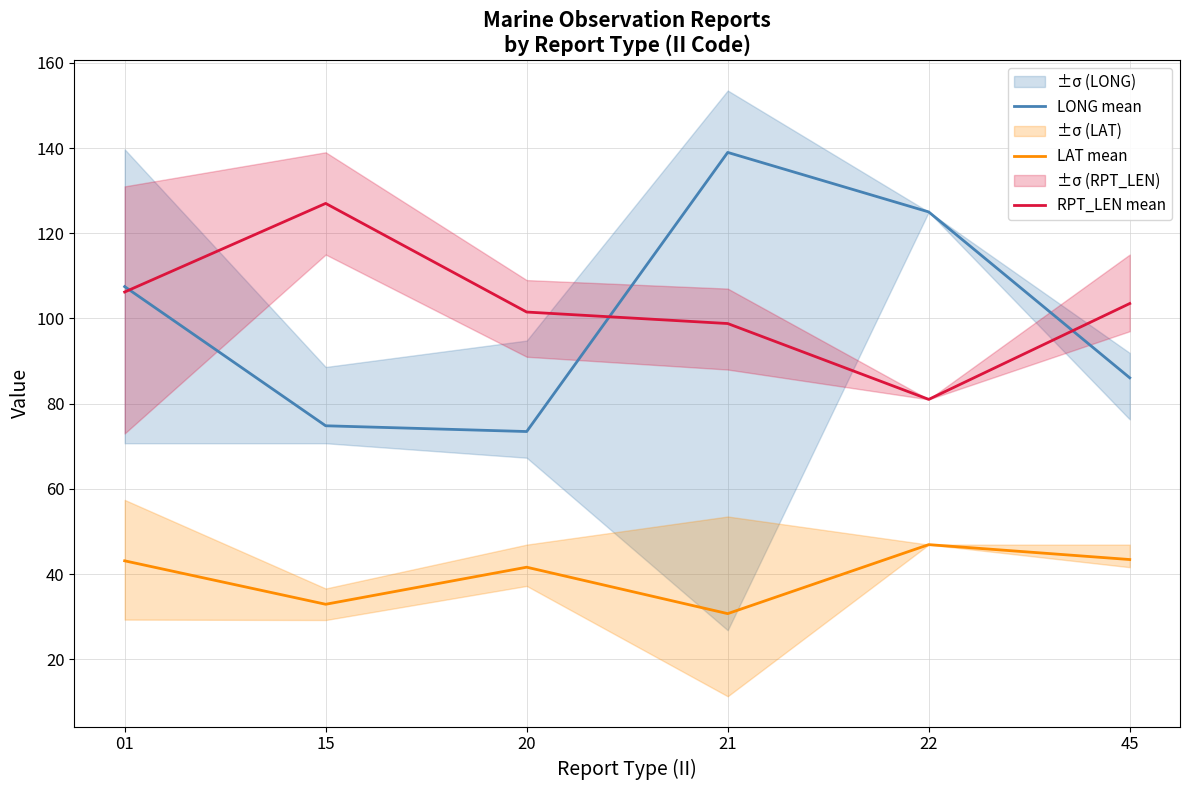

True or false: LONG mean and LAT mean cross at least once.

False